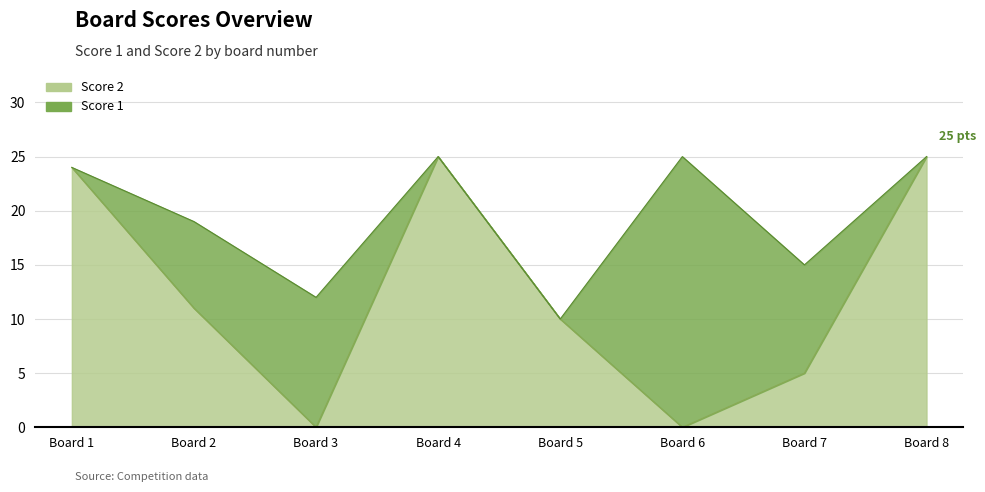

What is the ratio of the value at Board 2 to the value at Board 7?

2.2